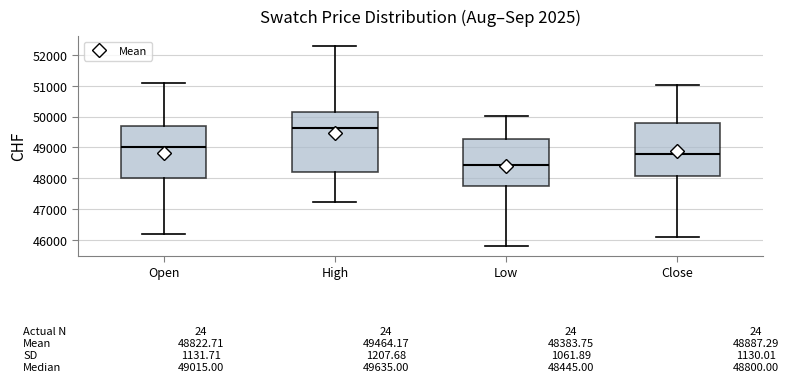

Which box is the tallest, from its lower edge to its upper edge?

High